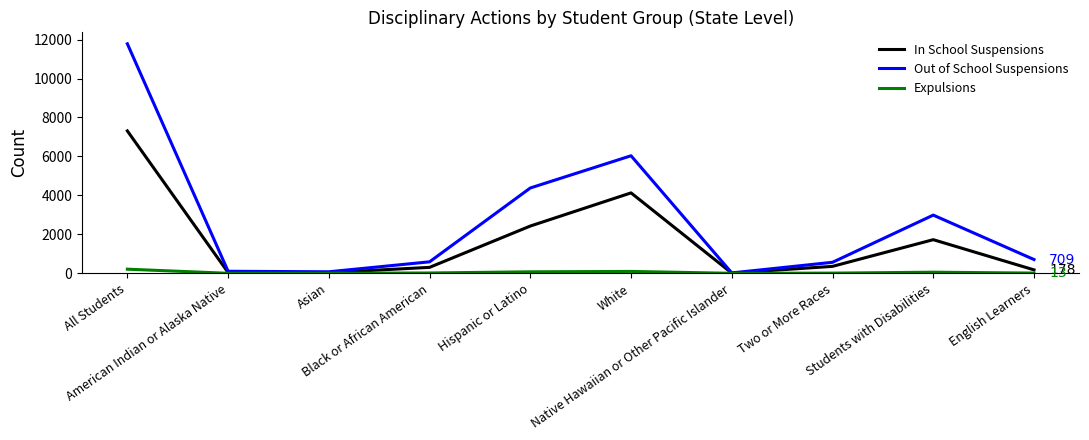

Where is Out of School Suspensions nearest to the value 5902?

White